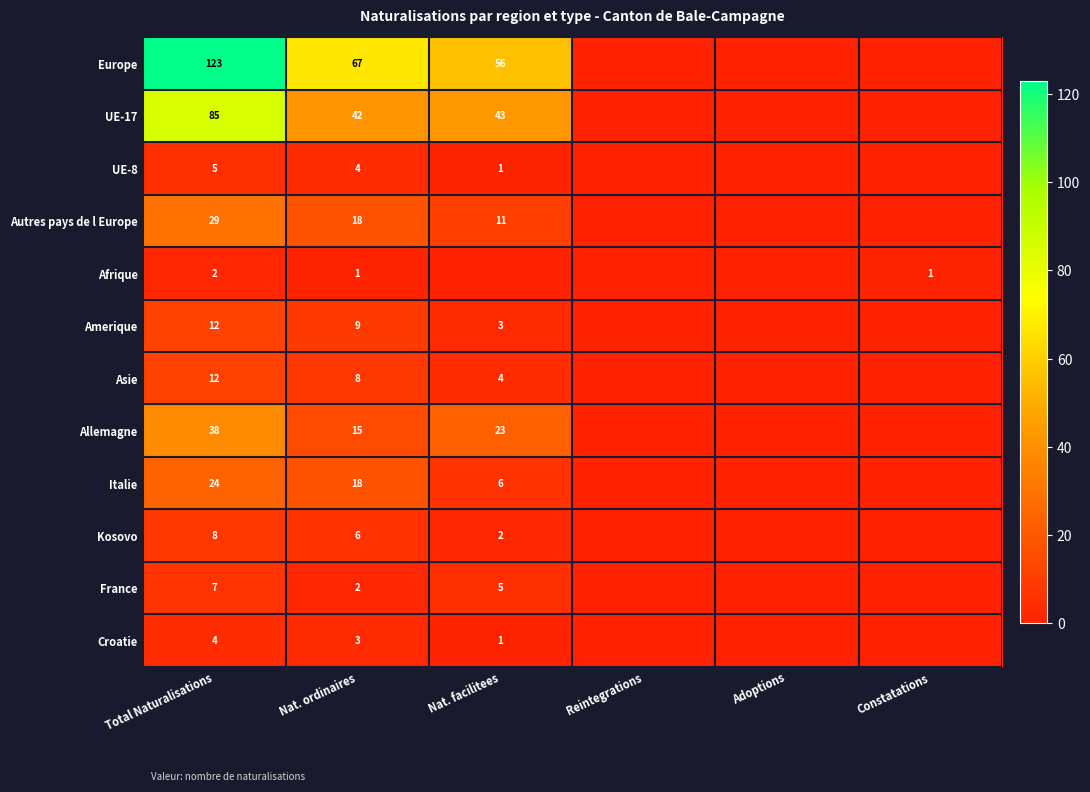

What is the maximum value shown in the chart?

123